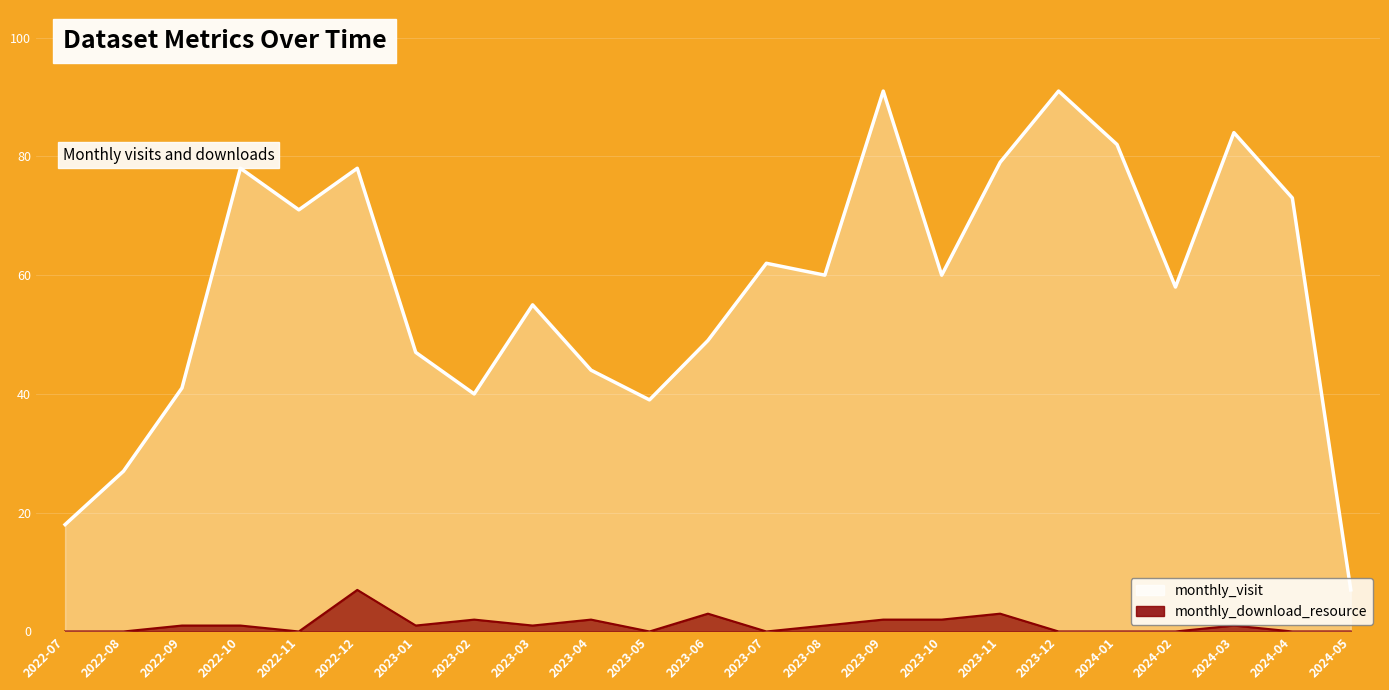

How many values in the monthly_download_resource_line series are below 1?

10